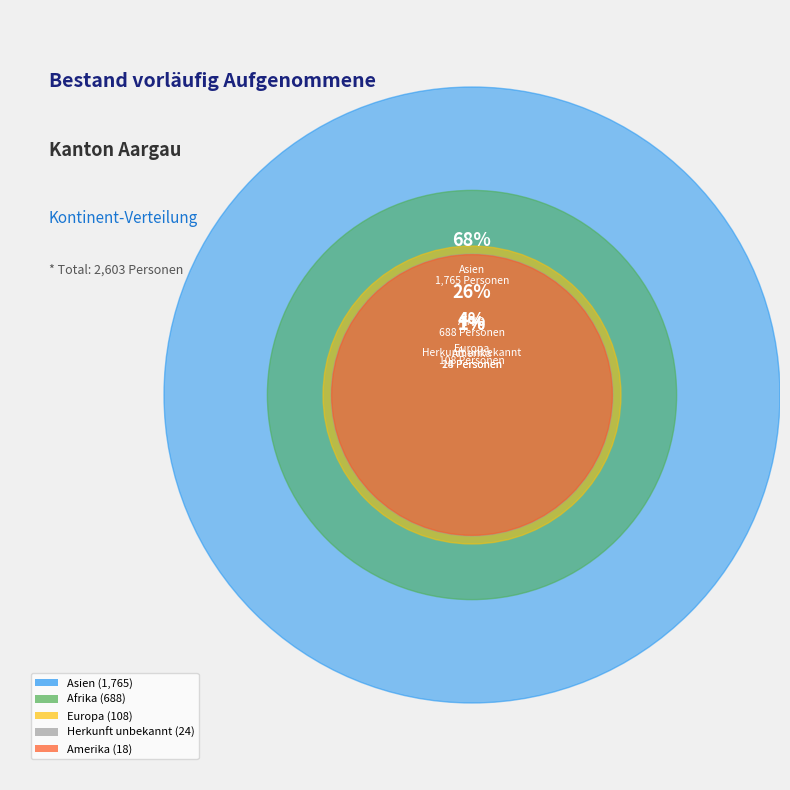

To the nearest percent, what portion does Europa represent?

4%